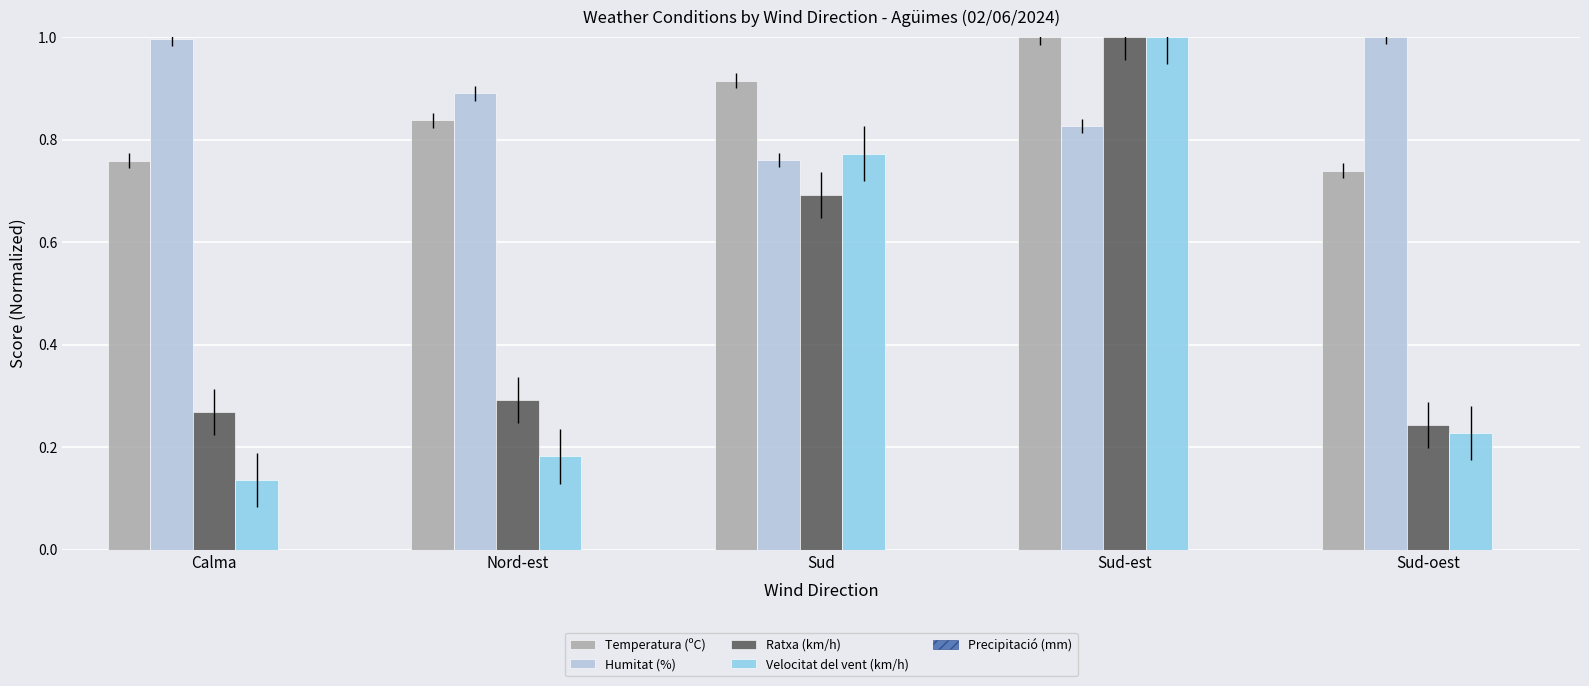

What is the sum of all Humitat (%) values?

4.5